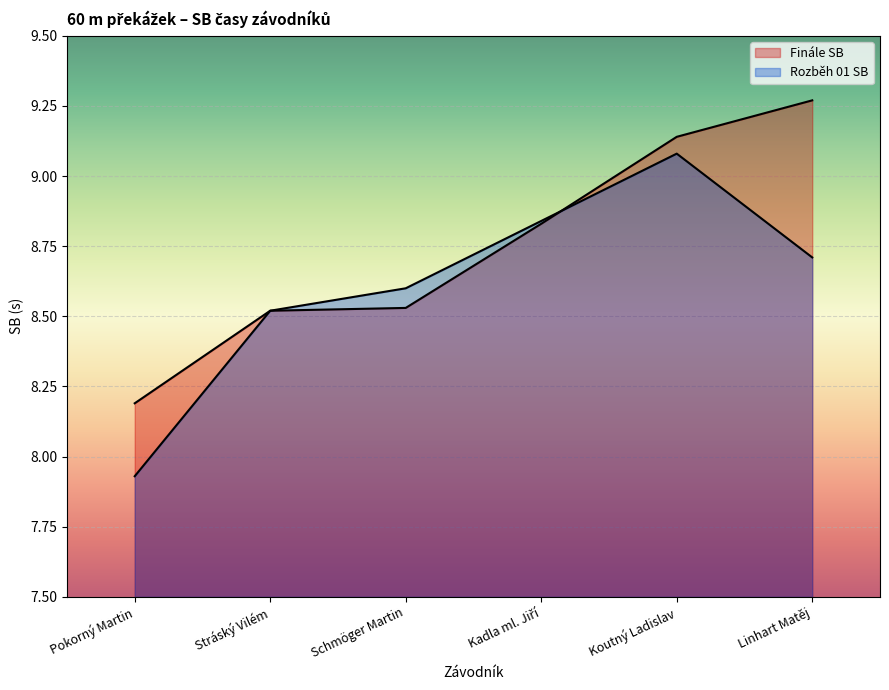

How many times do Rozběh 01 SB and Finále SB cross each other?

1